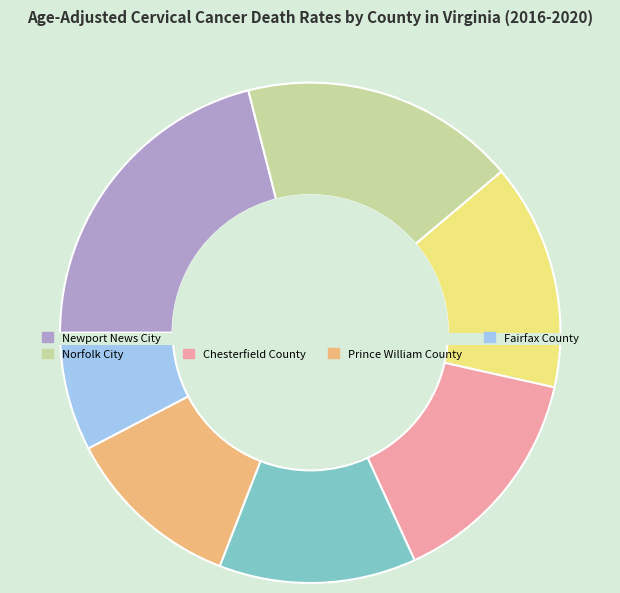

Which category has the smallest portion of the pie?

Fairfax County